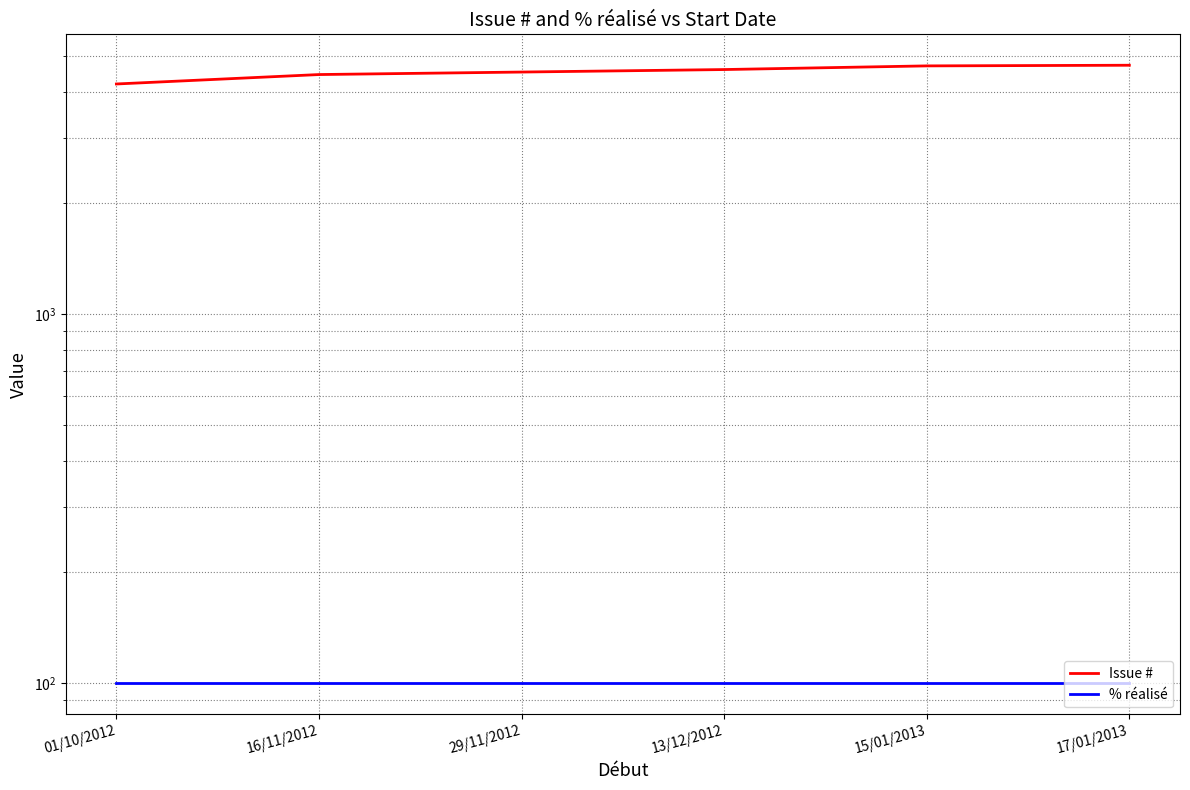

Rank the series at 29/11/2012 from lowest to highest value.

% réalisé, Issue #